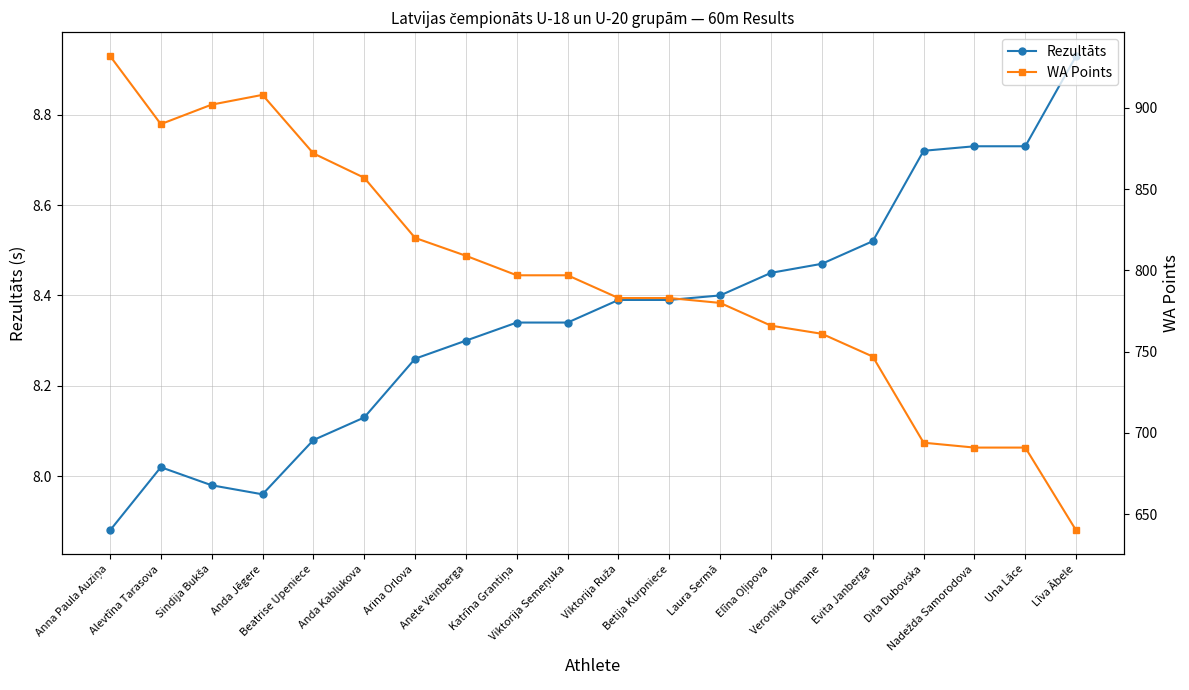

Between Anda Kablukova and Viktorija Semeņuka, which series saw the biggest shift?

WA Points